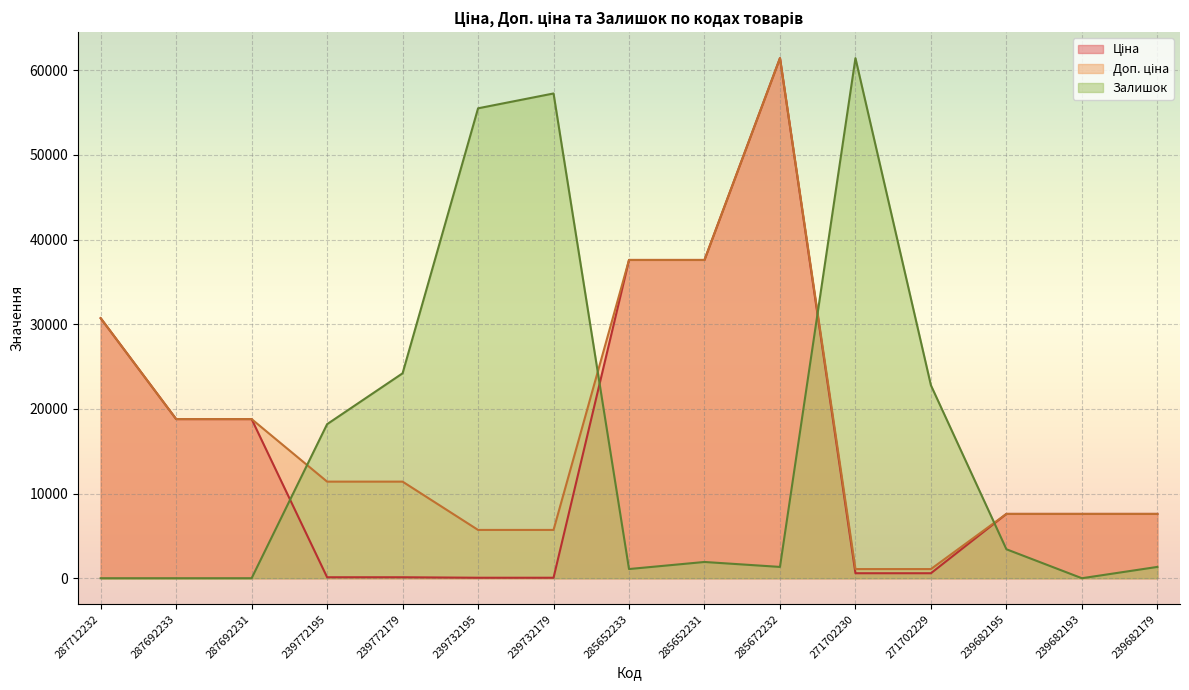

True or false: Ціна and Залишок cross at least once.

True